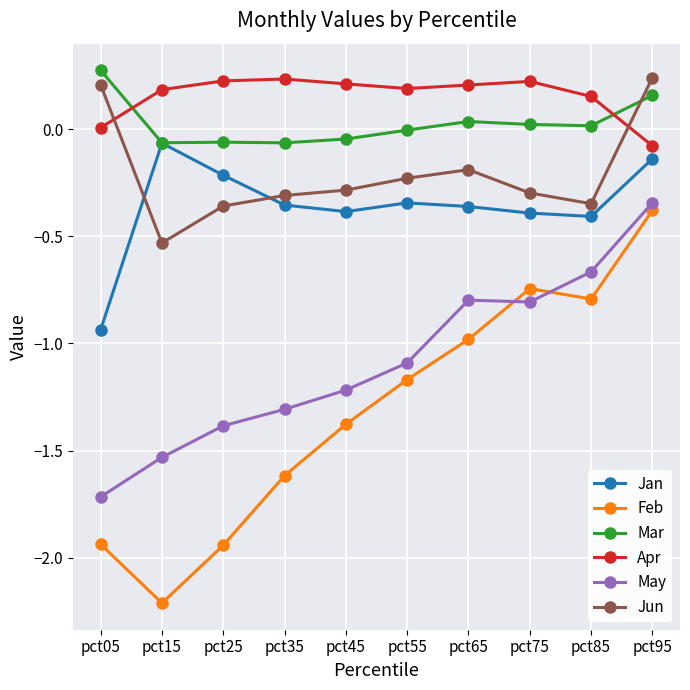

Where is the first local maximum for Jun?

pct65